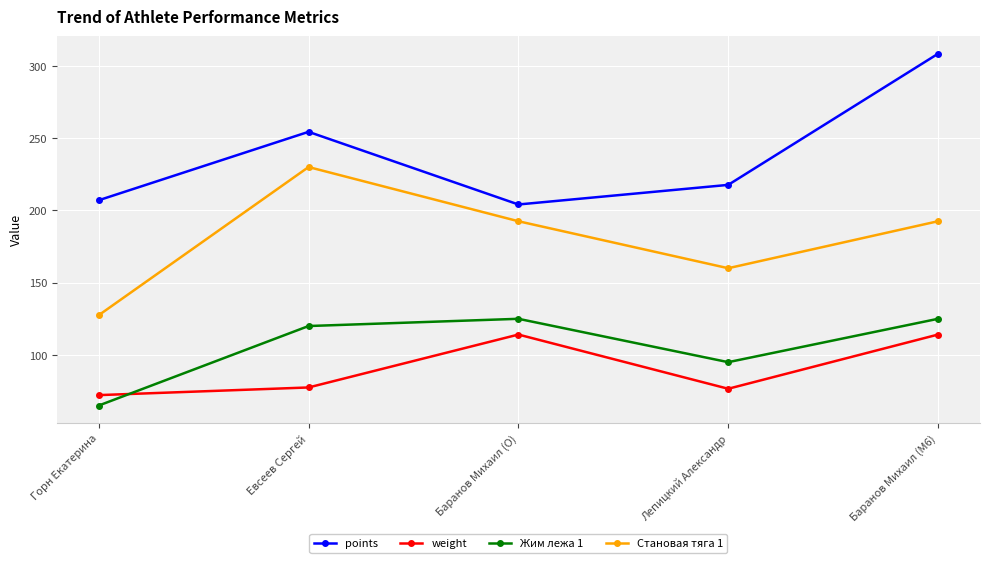

What value does the points series have at Горн Екатерина?

207.0